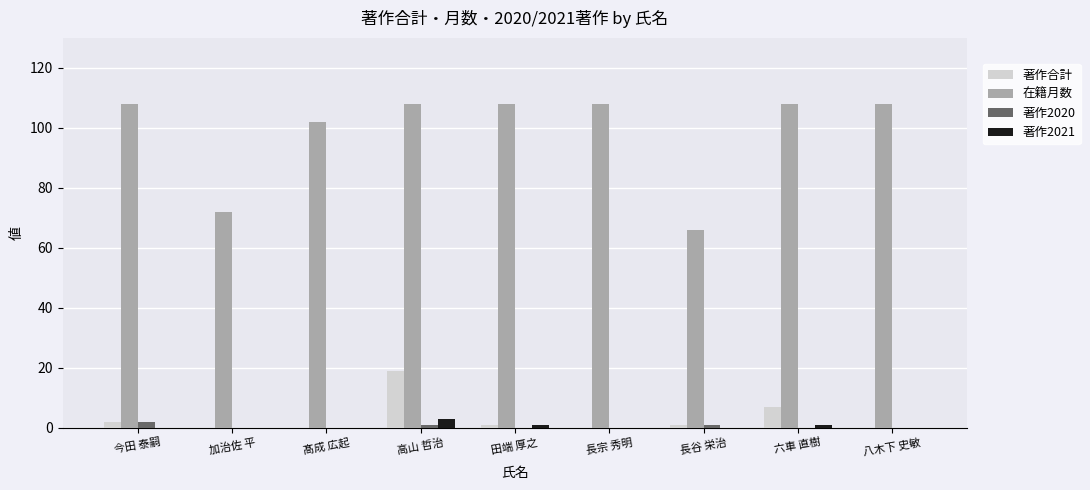

Between 加治佐 平 and 高山 哲治, which series saw the biggest shift?

在籍月数